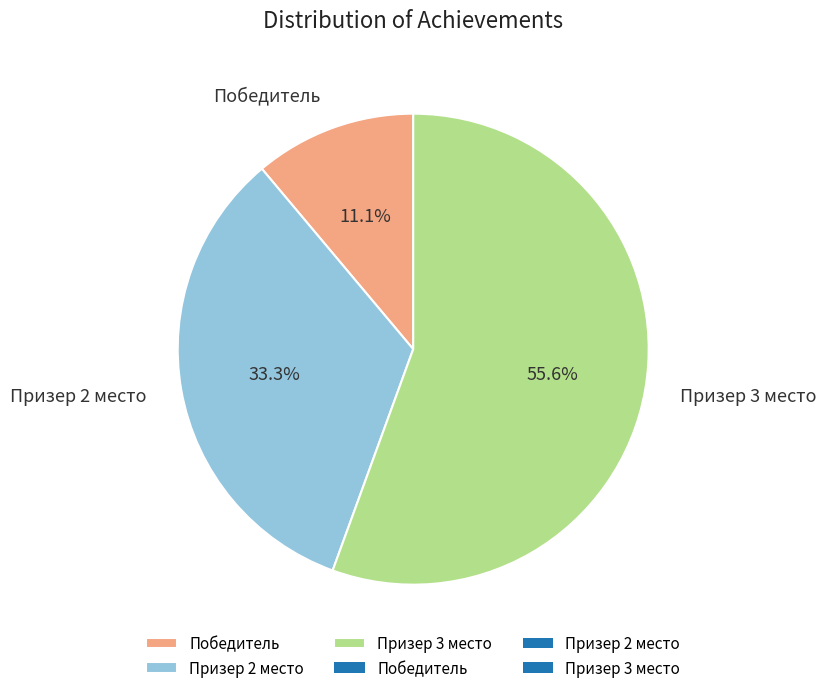

Combined, what portion of the pie is Победитель and Призер 3 место?

66.7%